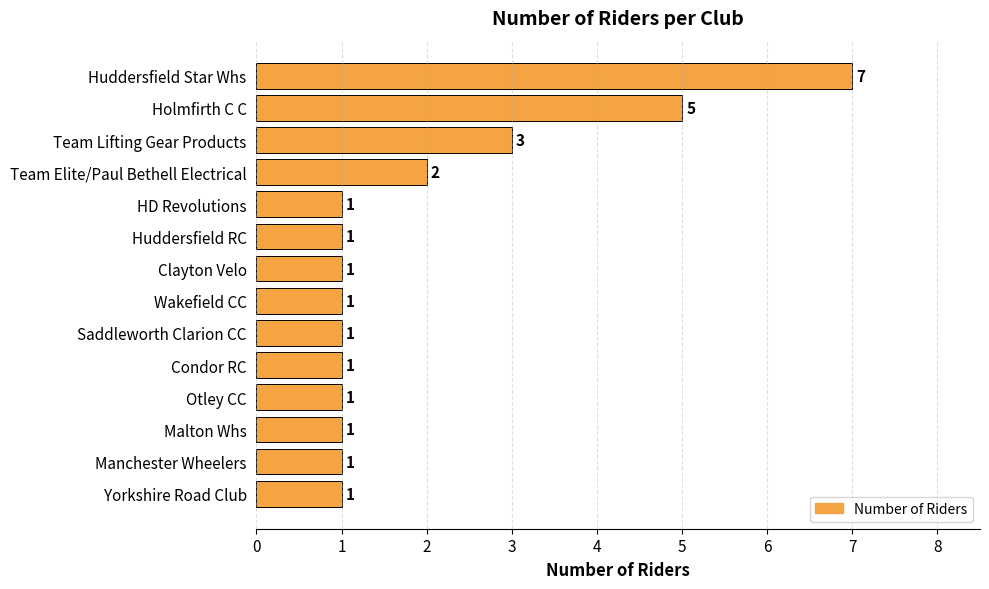

What is the minimum value shown in the chart?

1